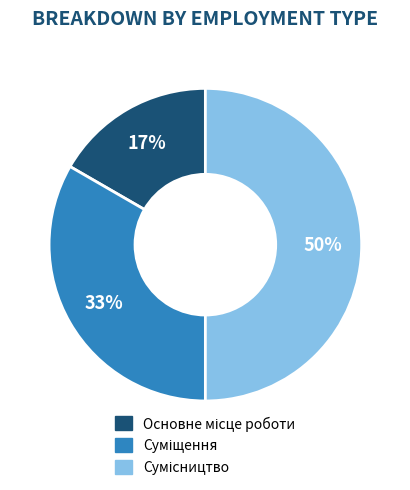

To the nearest percent, what is the average slice percentage?

33%